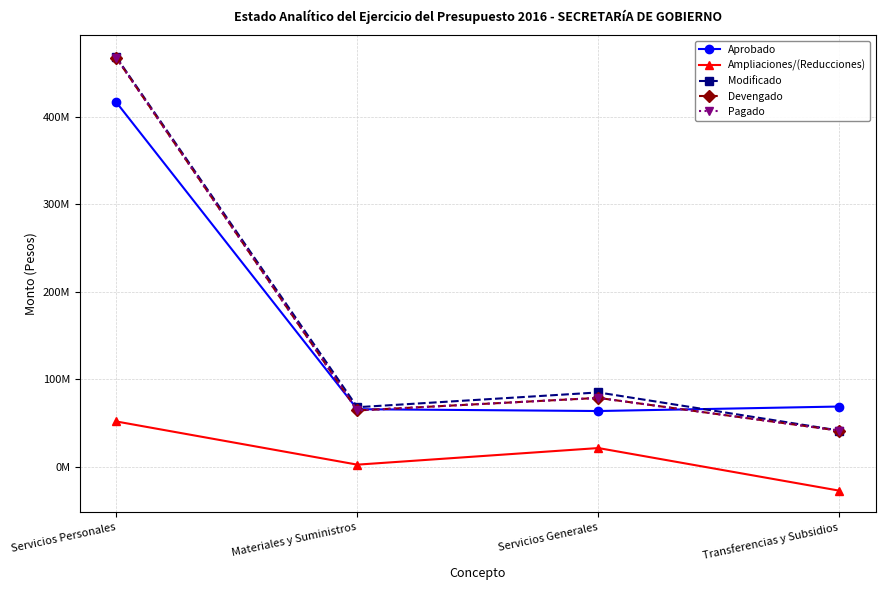

True or false: Aprobado has more than 1 interior local peaks.

False